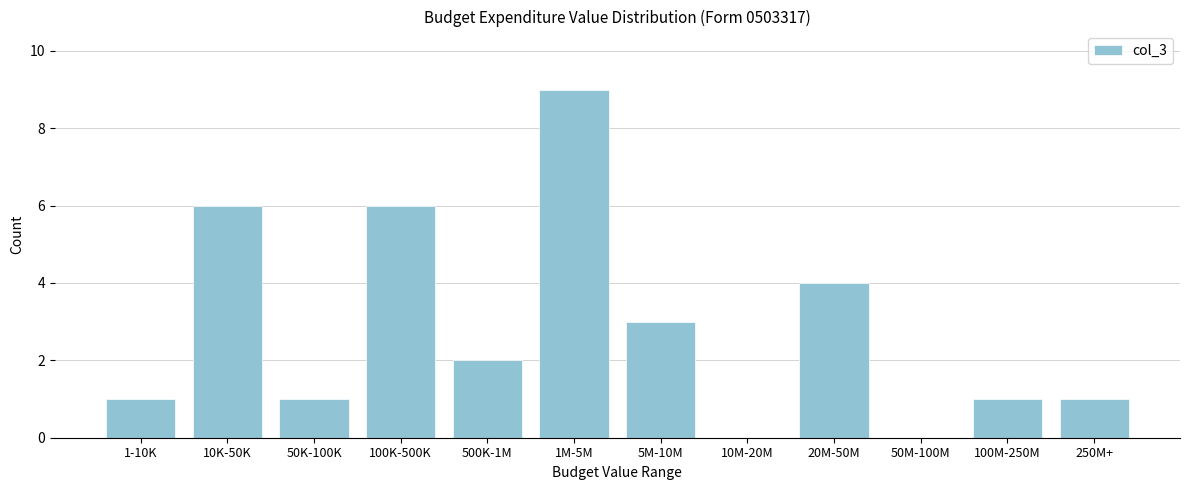

Reading right to left, list all the values displayed in this chart.

250M+=1	100M-250M=1	50M-100M=0	20M-50M=4	10M-20M=0	5M-10M=3	1M-5M=9	500K-1M=2	100K-500K=6	50K-100K=1	10K-50K=6	1-10K=1